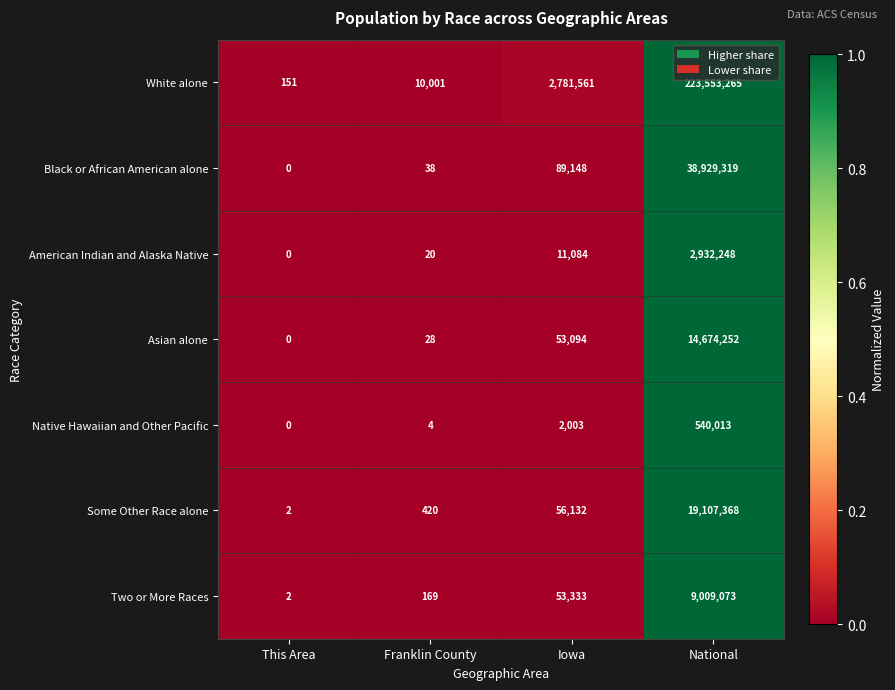

Reading left to right, what are all the values shown in this chart?

White alone: 151	10001	2781561	223553265
Black or African American alone: 0	38	89148	38929319
American Indian and Alaska Native: 0	20	11084	2932248
Asian alone: 0	28	53094	14674252
Native Hawaiian and Other Pacific: 0	4	2003	540013
Some Other Race alone: 2	420	56132	19107368
Two or More Races: 2	169	53333	9009073